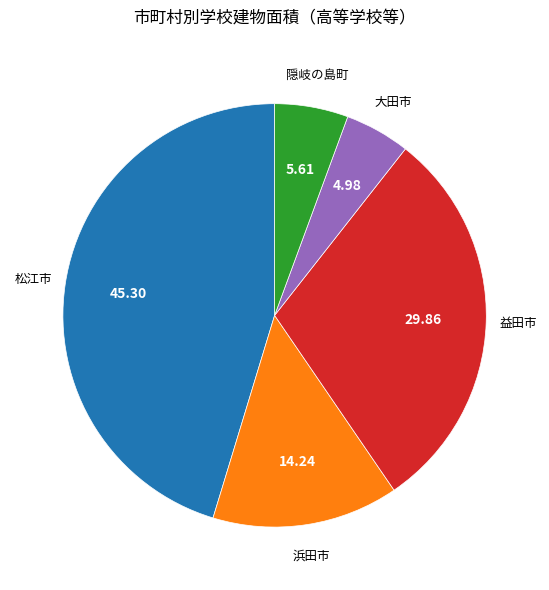

Is there a majority slice in this chart?

No